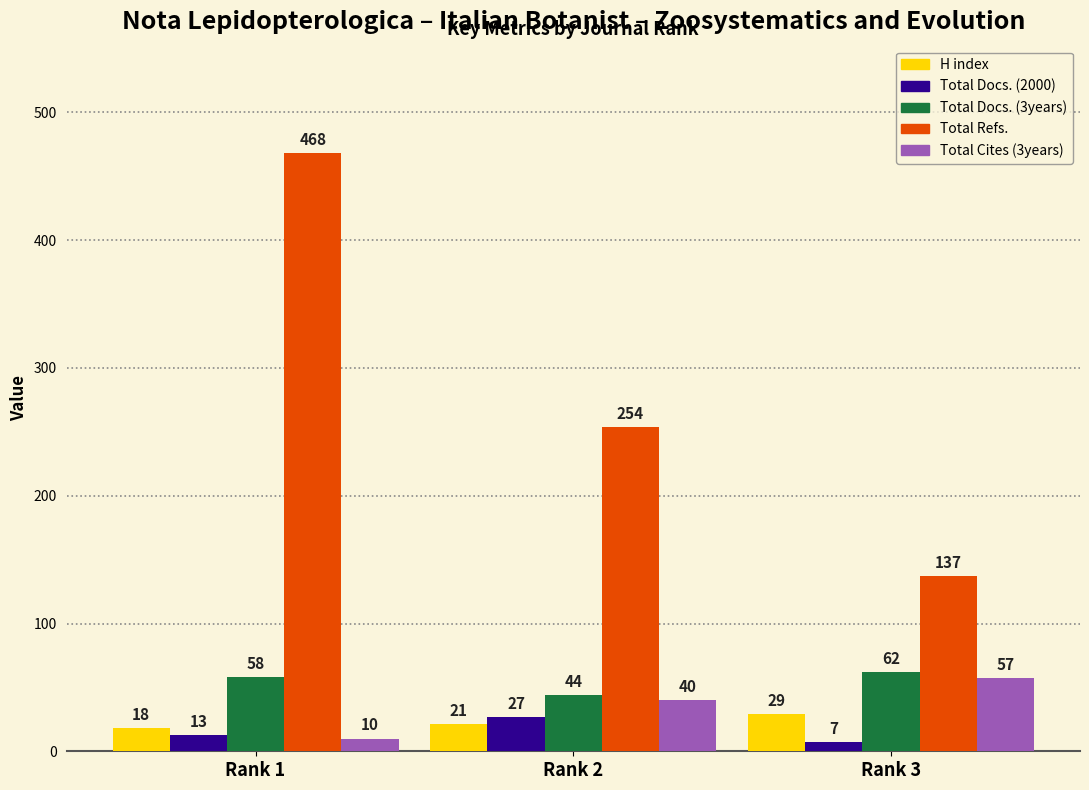

Is it true that Total Docs. (3years) equals 26 at Rank 2?

False